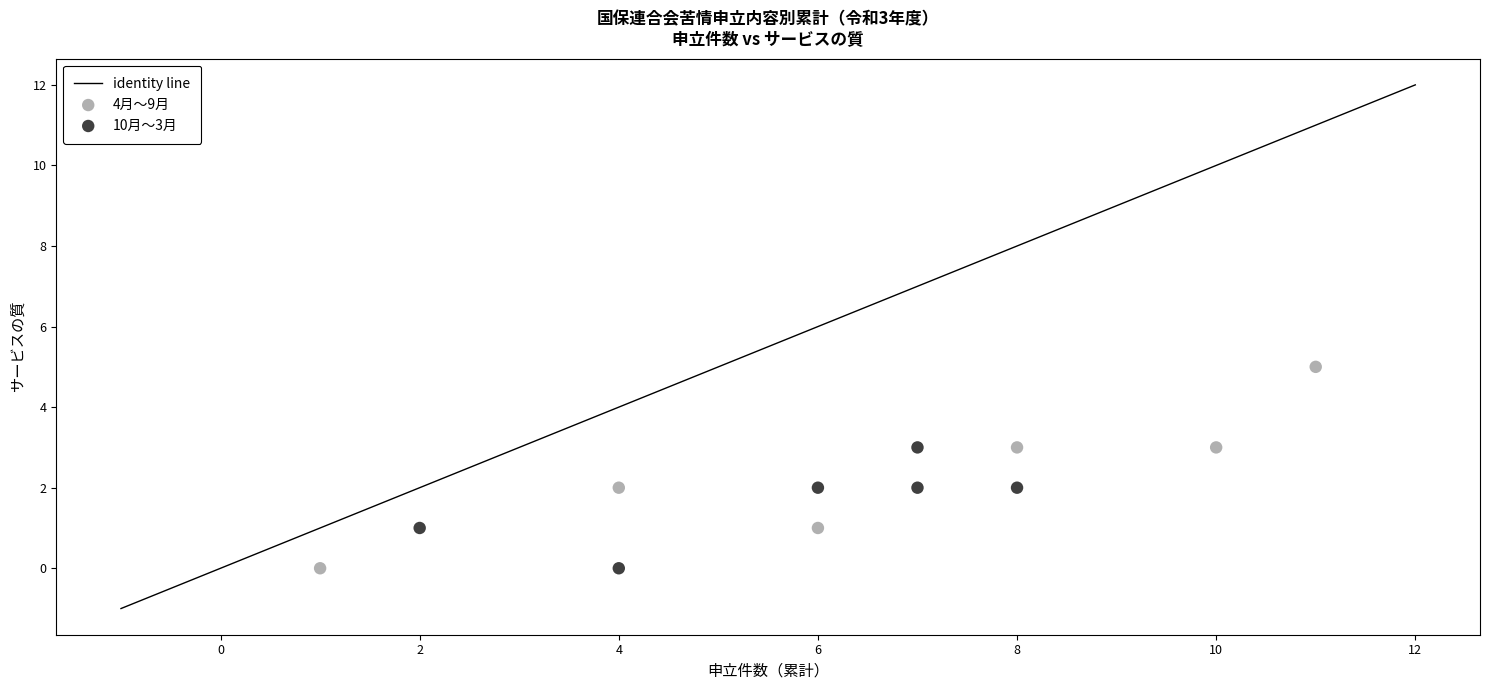

Which series contains the highest Y value?

4月〜9月